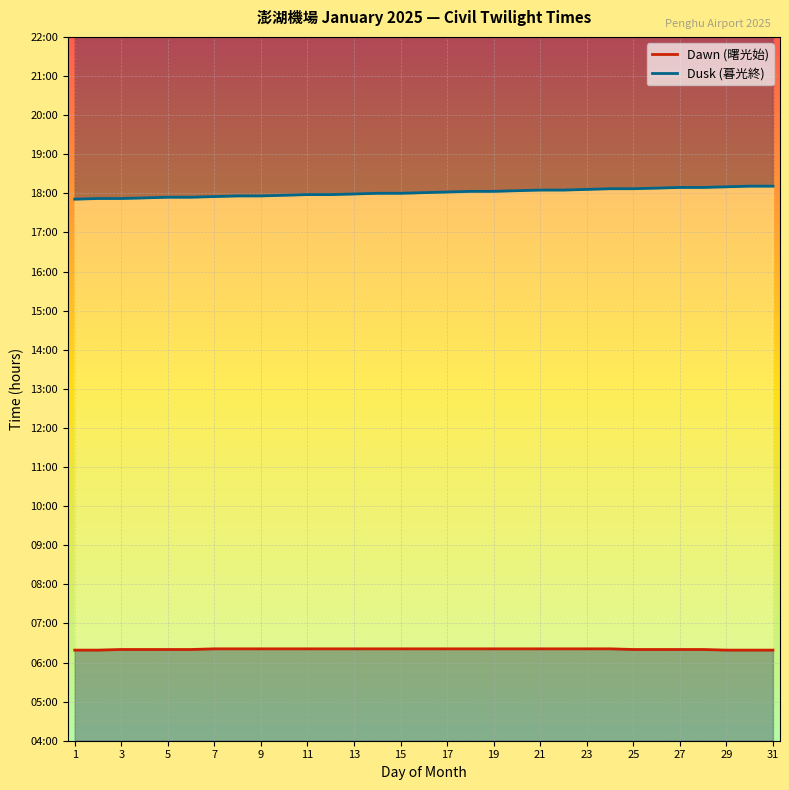

Reading right to left, list all the values displayed in this chart.

Dawn (曙光始): 6.3	6.3	6.3	6.3	6.3	6.3	6.3	6.3	6.3	6.3	6.3	6.3	6.3	6.3	6.3	6.3	6.3	6.3	6.3	6.3	6.3	6.3	6.3	6.3	6.3	6.3	6.3	6.3	6.3	6.3	6.3
Dusk (暮光終): 18.2	18.2	18.2	18.1	18.1	18.1	18.1	18.1	18.1	18.1	18.1	18.1	18.1	18.1	18.0	18.0	18.0	18.0	18.0	18.0	18.0	17.9	17.9	17.9	17.9	17.9	17.9	17.9	17.9	17.9	17.9